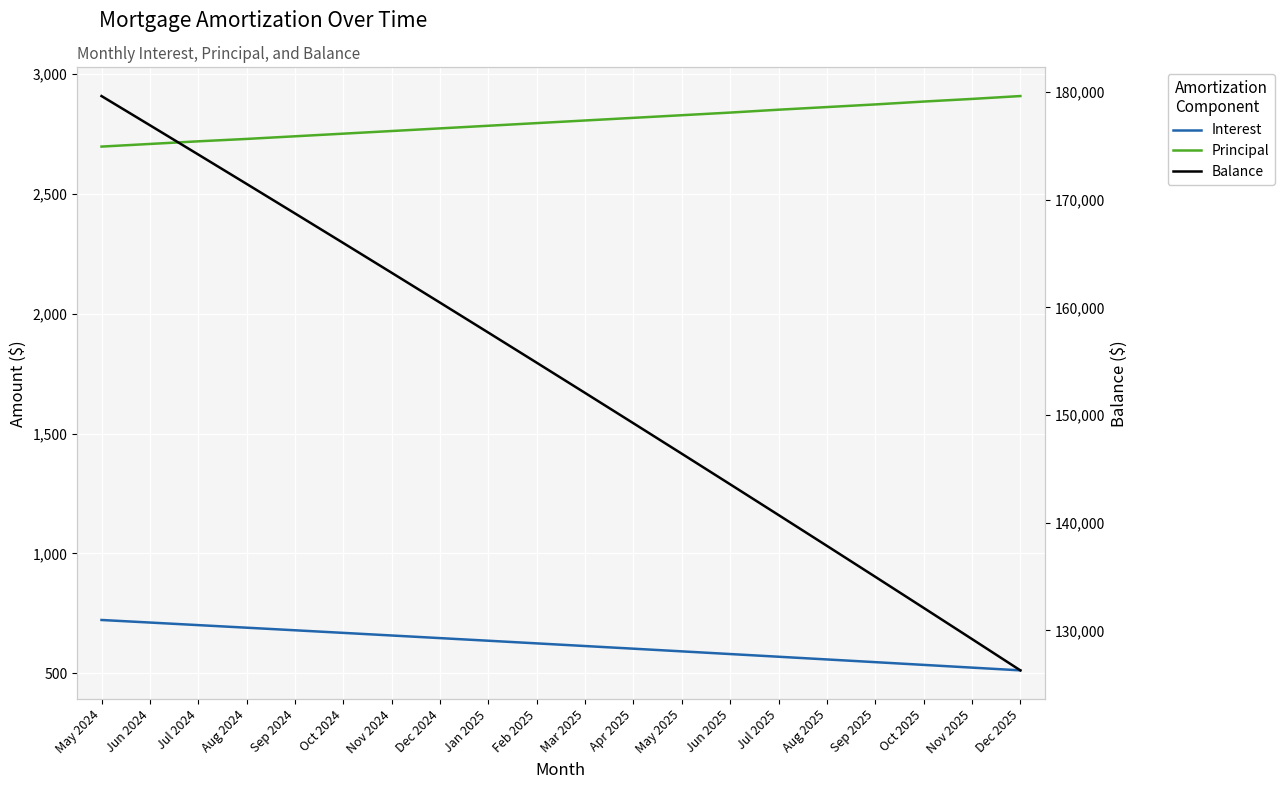

Reading left to right, transcribe all the data shown in this chart.

Interest: 721.7	711.1	700.3	689.6	678.8	667.9	657.0	646.1	635.1	624.1	613.0	601.9	590.7	579.5	568.3	557.0	545.7	534.3	522.9	511.4
Principal: 2698.0	2709.0	2720.0	2730.0	2741.0	2752.0	2763.0	2774.0	2785.0	2796.0	2807.0	2818.0	2829.0	2840.0	2852.0	2863.0	2874.0	2886.0	2897.0	2909.0
Balance: 179635.0	176926.0	174206.0	171476.0	168735.0	165983.0	163220.0	160446.0	157661.0	154865.0	152058.0	149240.0	146411.0	143571.0	140719.0	137856.0	134982.0	132096.0	129199.0	126290.0